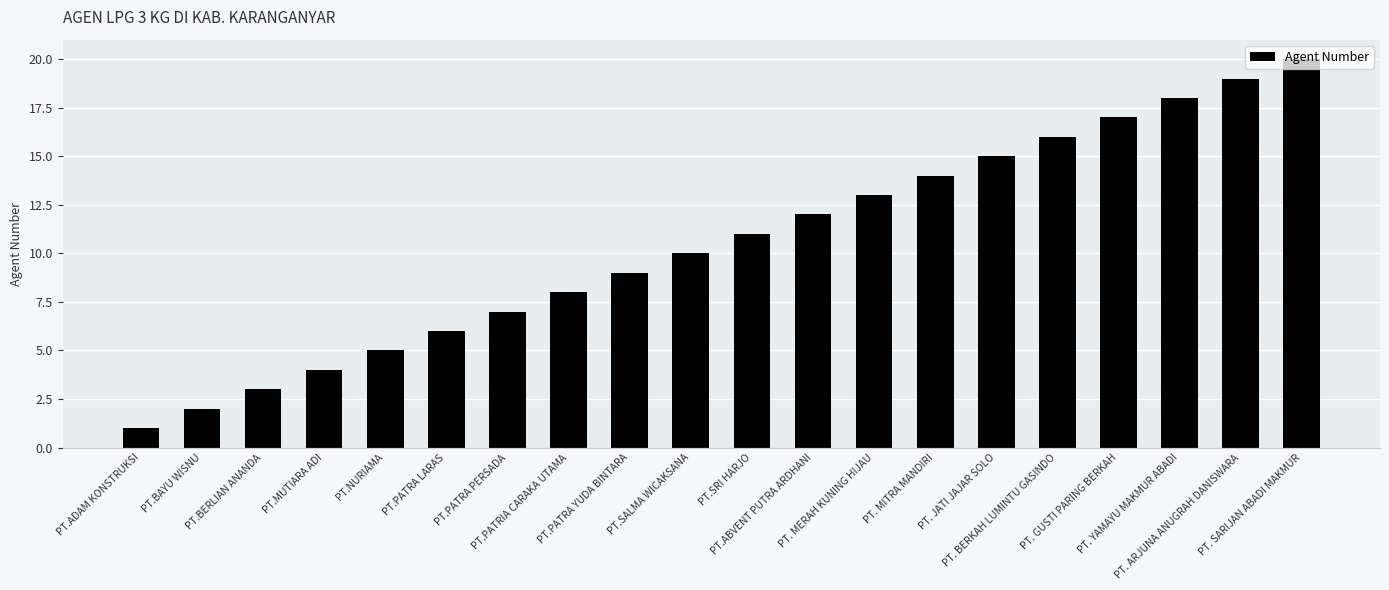

At which category does the chart reach its minimum across all series?

PT.ADAM KONSTRUKSI